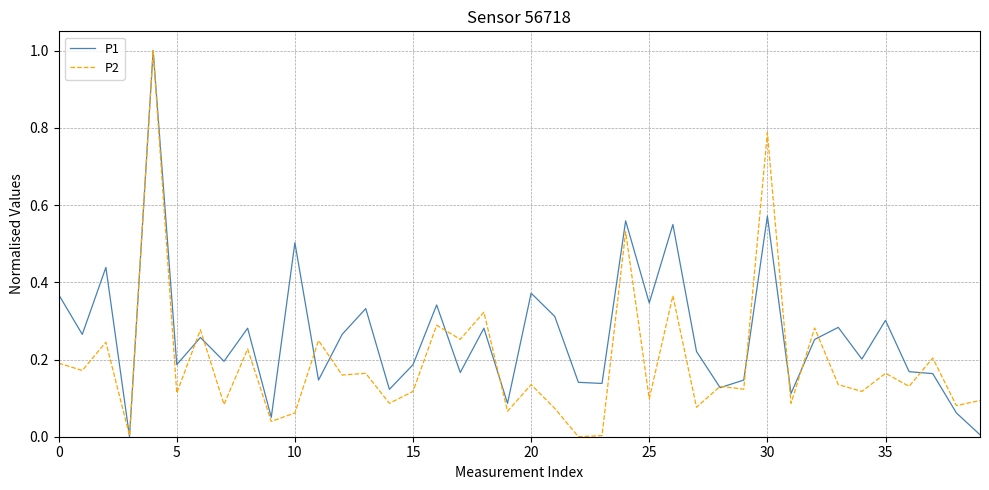

Does the chart have visible grid lines?

Yes